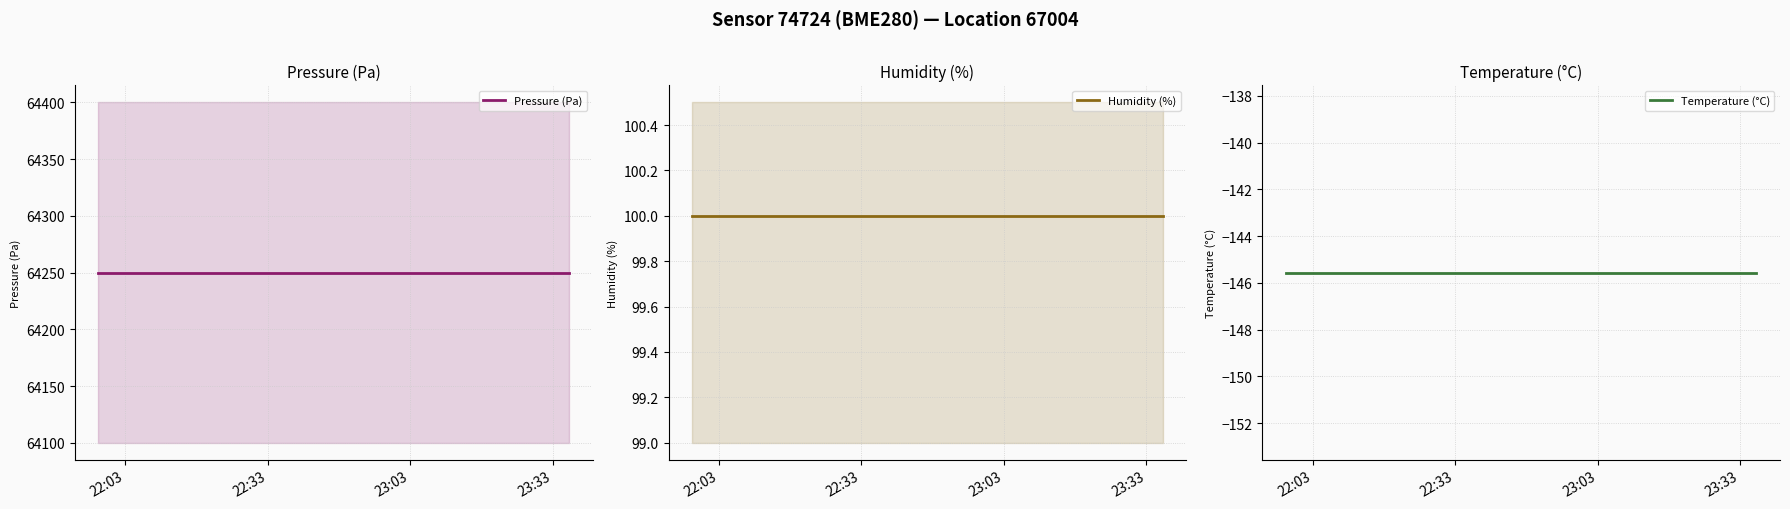

What is the spread (max minus min) of values at 22:33?

64395.5